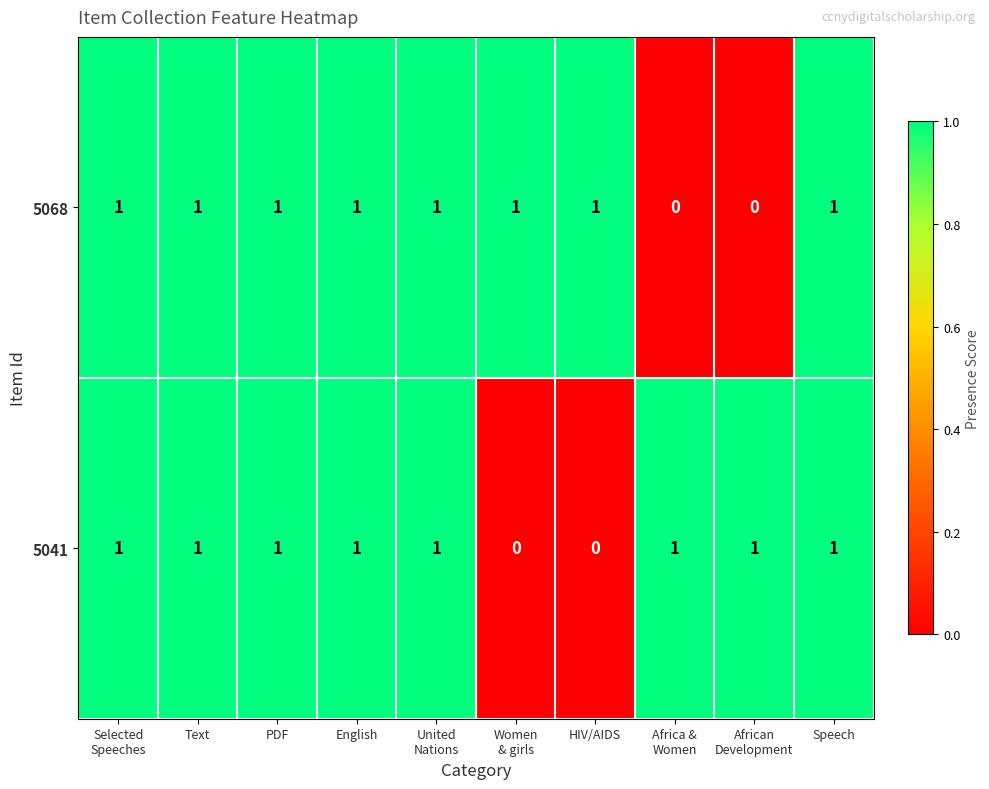

At how many categories does at least one series exceed 0?

10